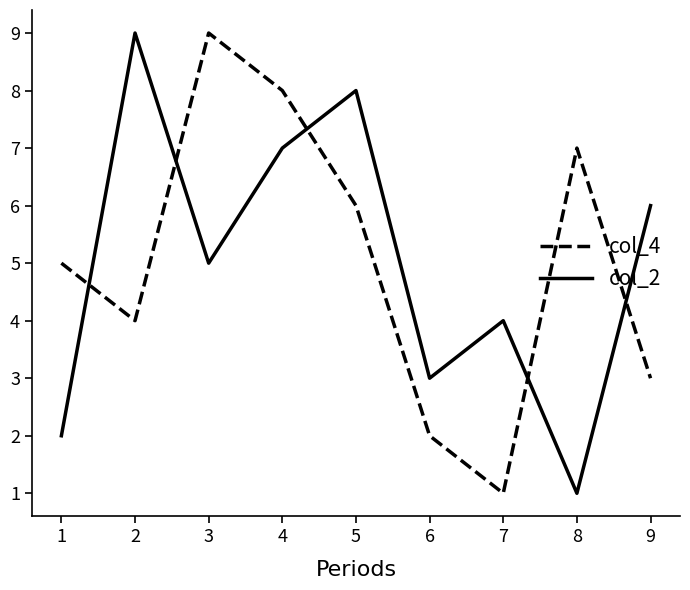

True or false: col_4 and col_2 intersect in this chart.

True